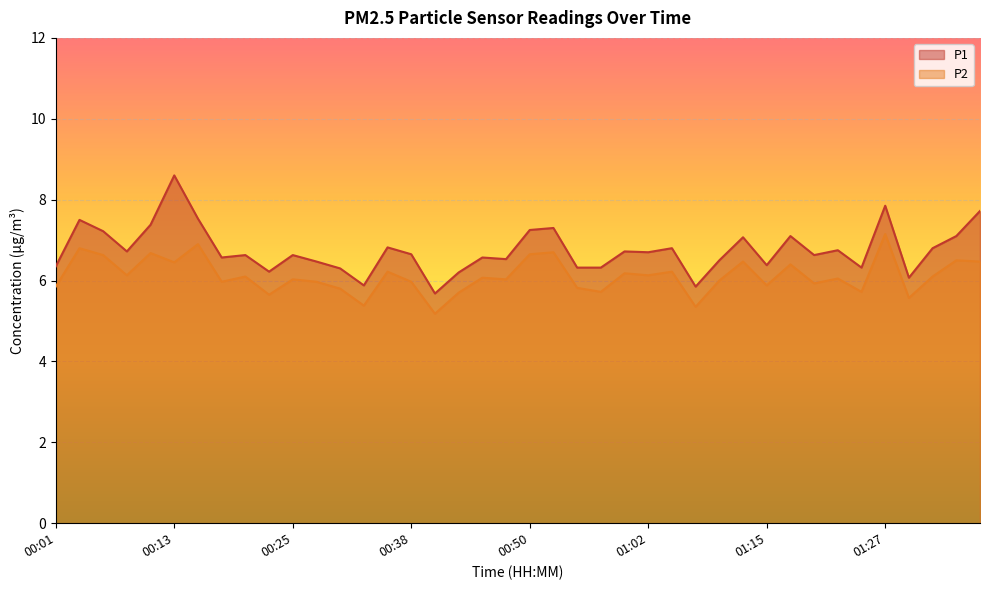

At which category does P1 reach its first local valley?

00:08